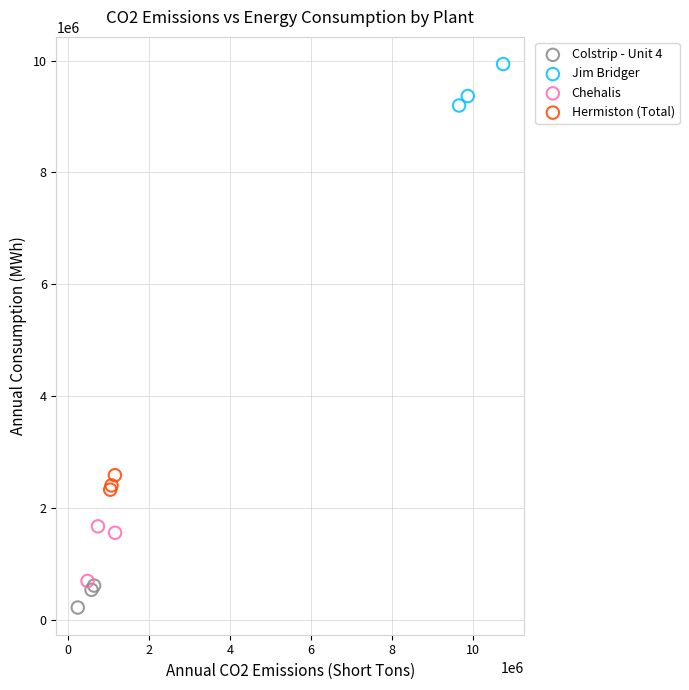

Which series contains the highest Y value?

Jim Bridger